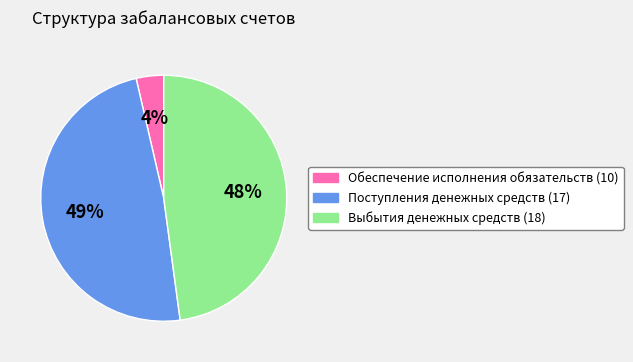

Between Выбытия денежных средств (18) and Обеспечение исполнения обязательств (10), which is larger?

Выбытия денежных средств (18)